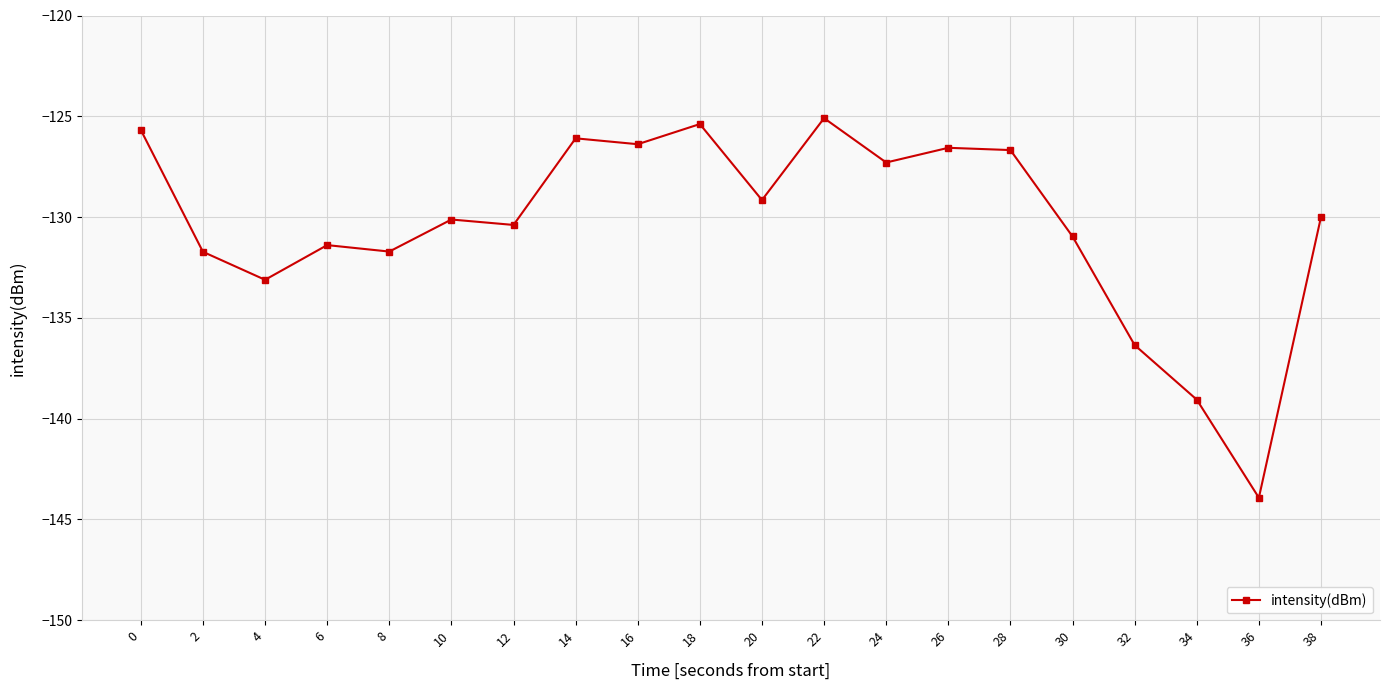

What is the sum of all values?

-2607.0